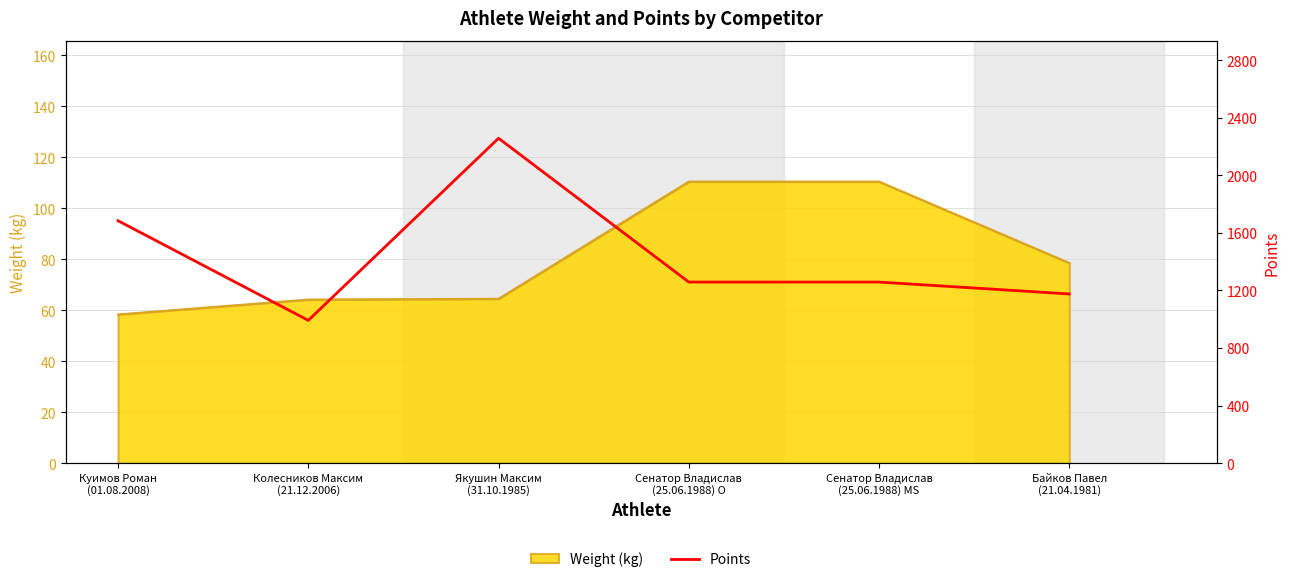

At which category does the data reach its first local valley?

Колесников Максим
(21.12.2006)